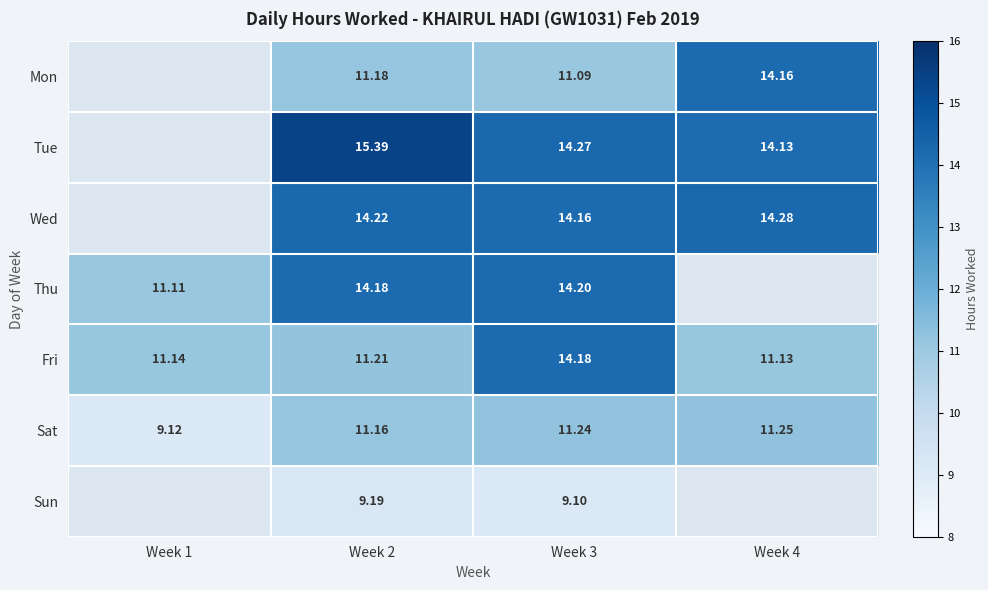

Which series changed the most between Week 2 and Week 3?

Fri